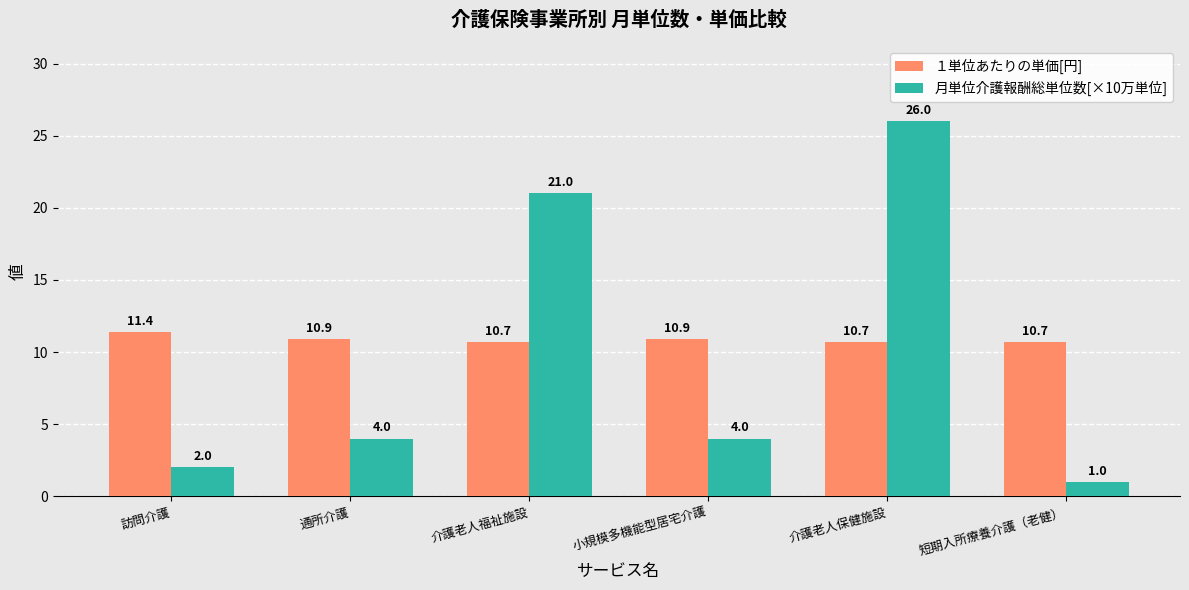

What is the average value of the 月単位介護報酬総単位数[×10万単位] series?

9.7